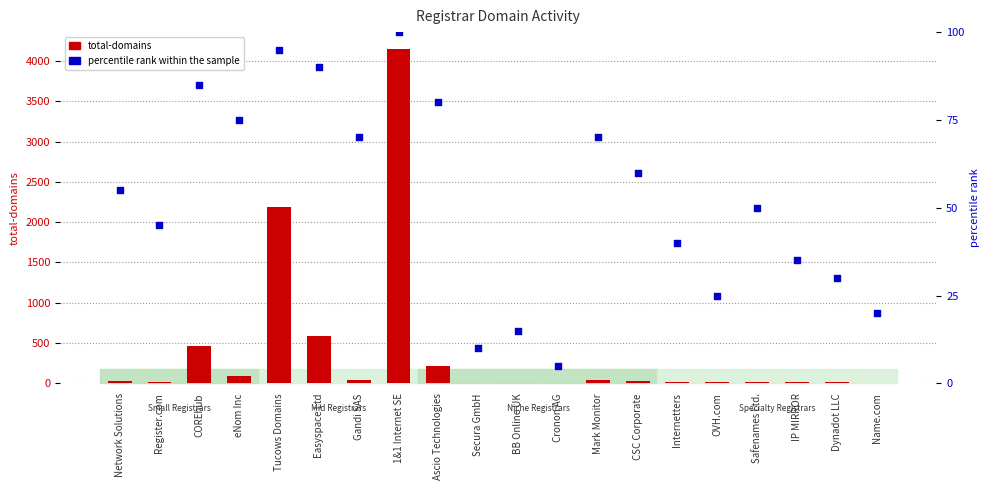

Is the value of percentile rank within the sample at Mark Monitor greater than the value of total-domains at Cronon AG?

Yes